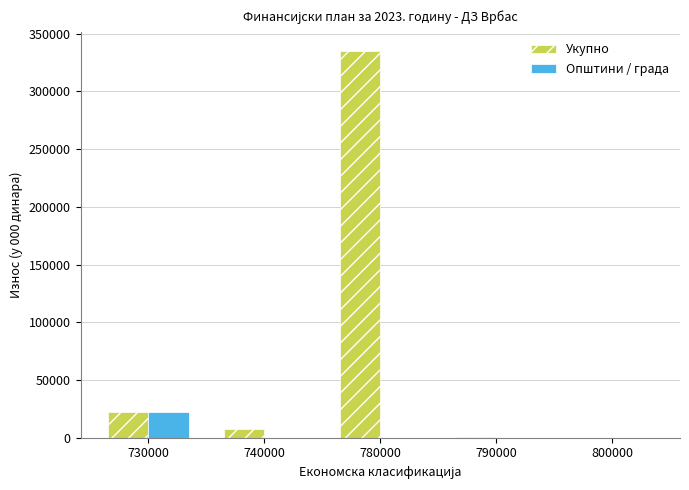

At which label does Укупно first exceed 7900?

730000